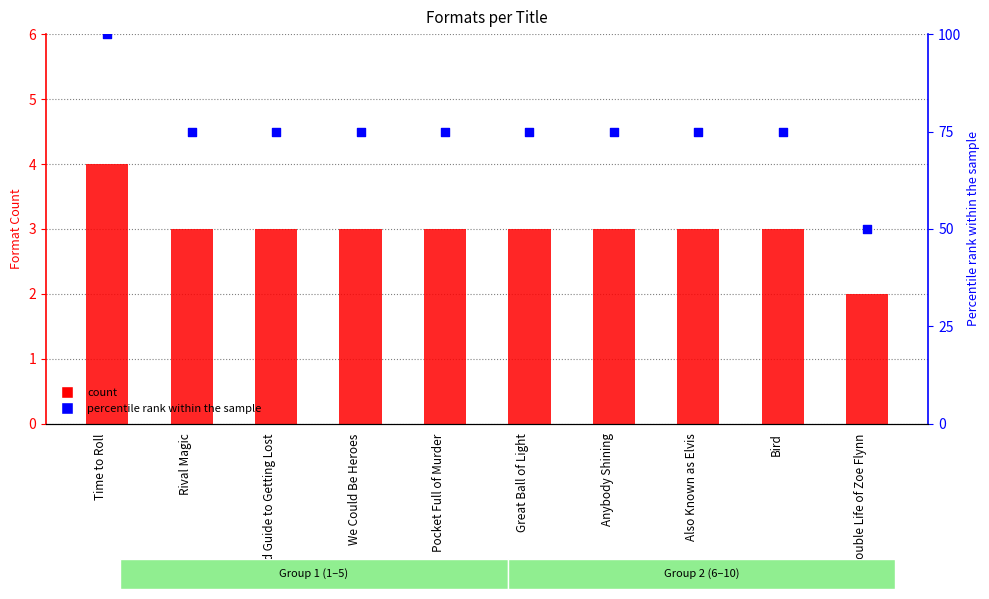

At how many categories does at least one series exceed 39?

10